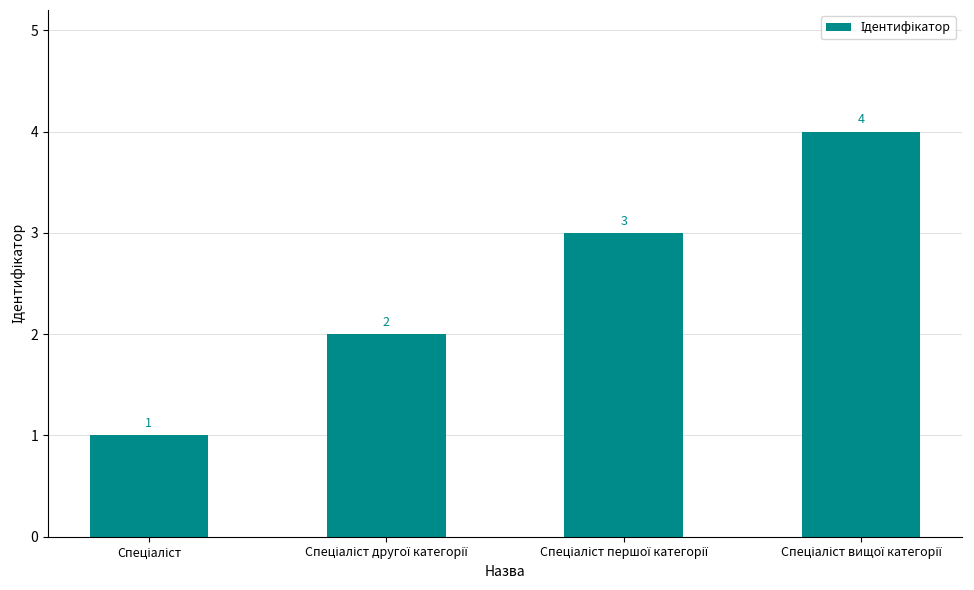

What is the smallest value displayed?

1